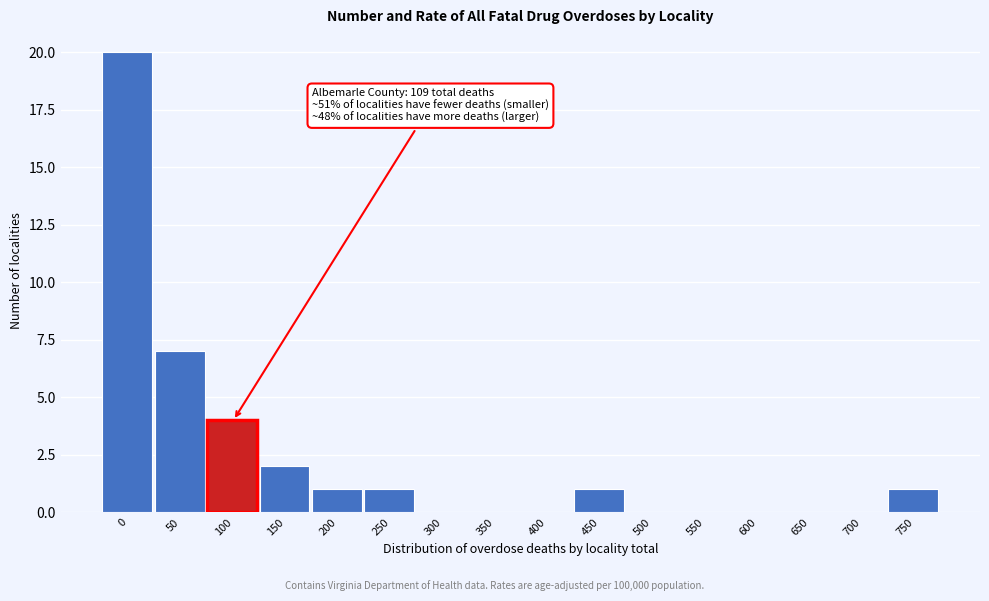

Reading left to right, what are all the values shown in this chart?

0=20	50=7	100=4	150=2	200=1	250=1	300=0	350=0	400=0	450=1	500=0	550=0	600=0	650=0	700=0	750=1